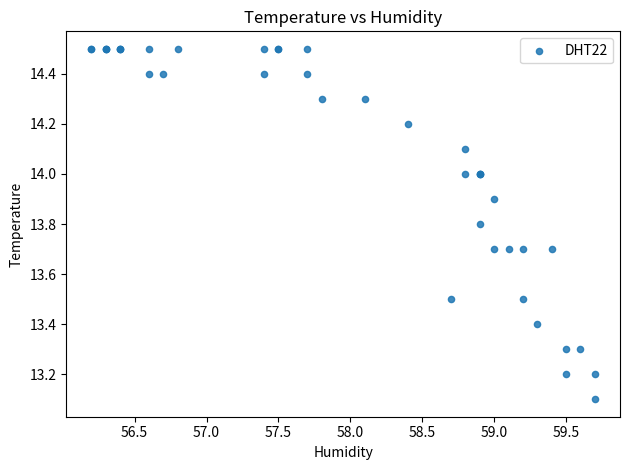

What Y value in the scatter plot is closest to 13?

13.1